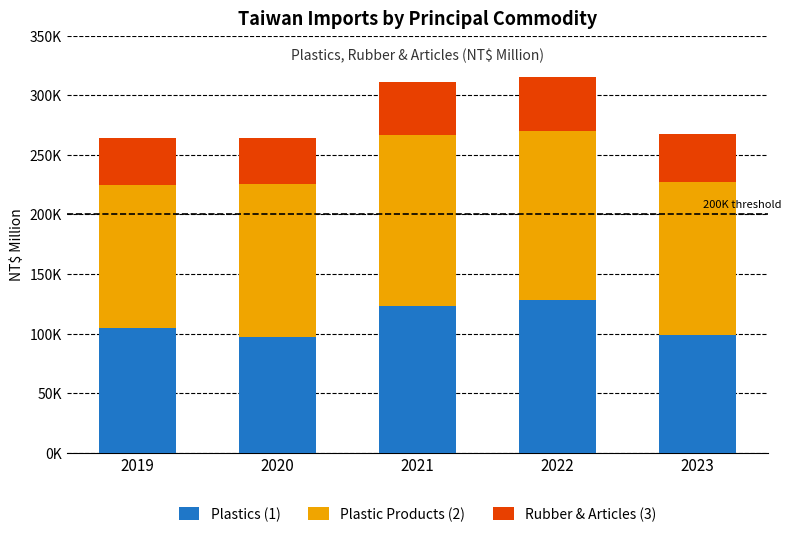

Which series changed the most between 2019 and 2023?

Plastic Products (2)